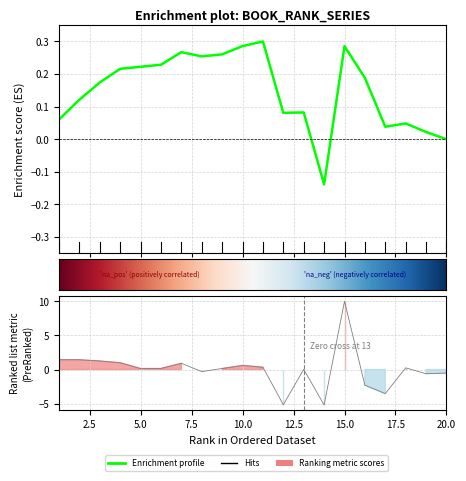

Where is the data nearest to the value 2?

2